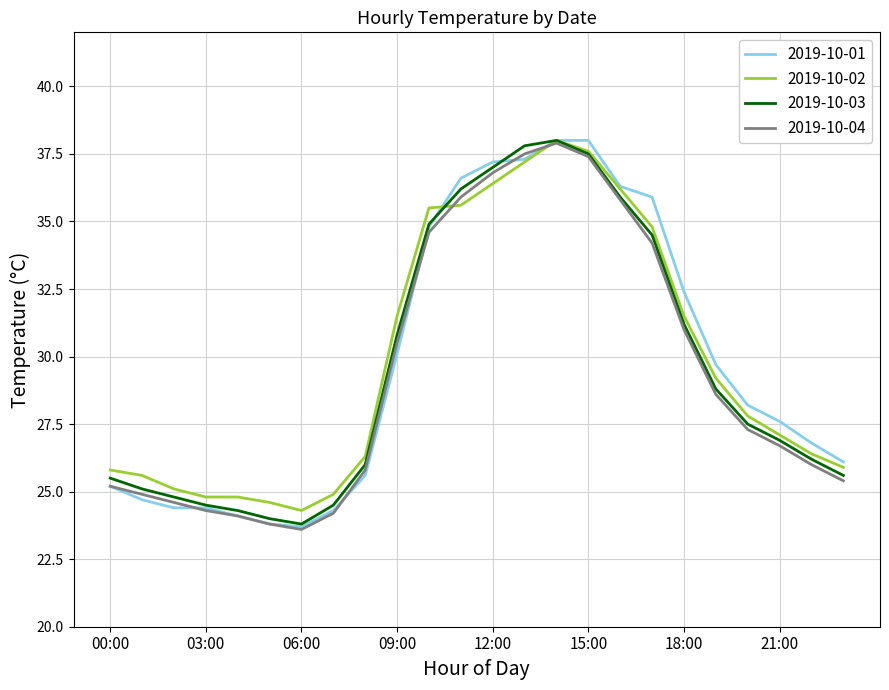

What is the maximum value for 2019-10-01?

38.0